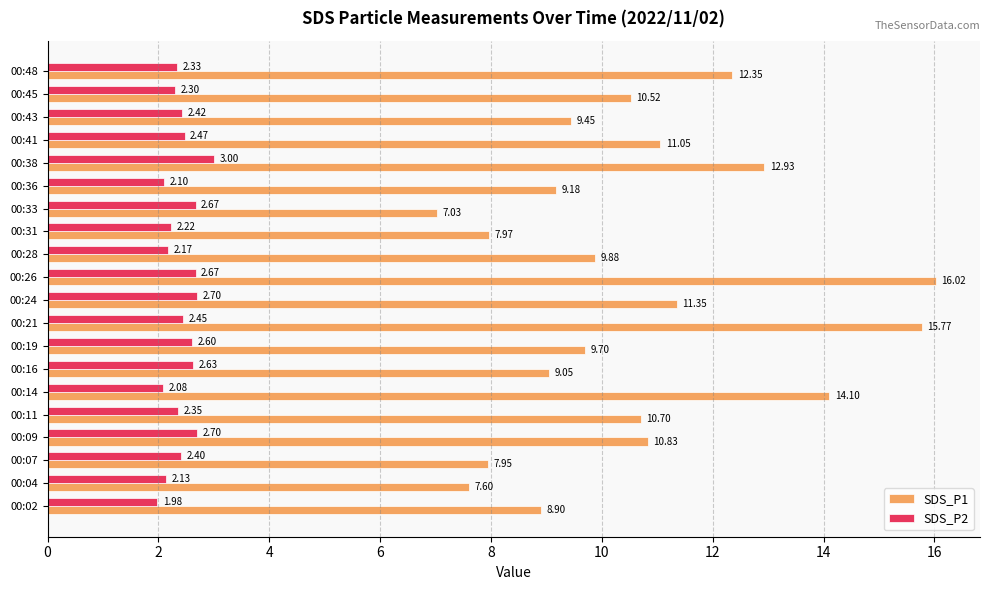

At which category is the sum across all series the highest?

00:26